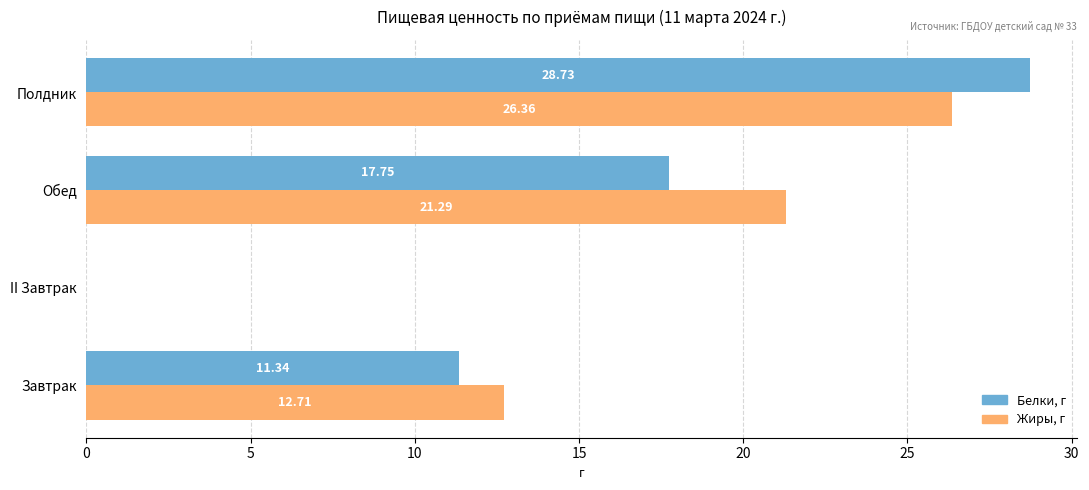

What is the sum of all Жиры, г values?

60.4